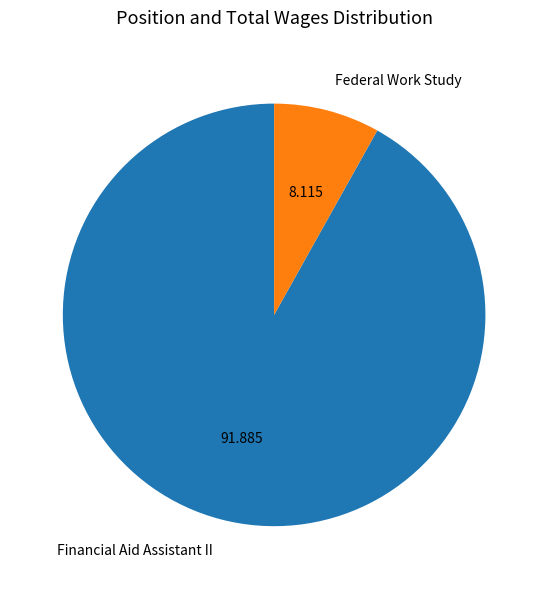

Which slice represents more than half of the pie?

Financial Aid Assistant II